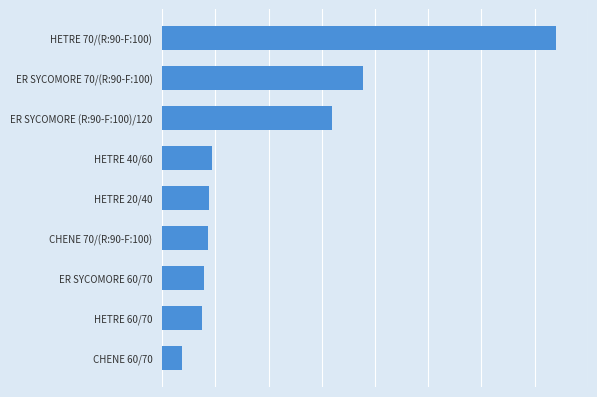

What is the average value?

1.1